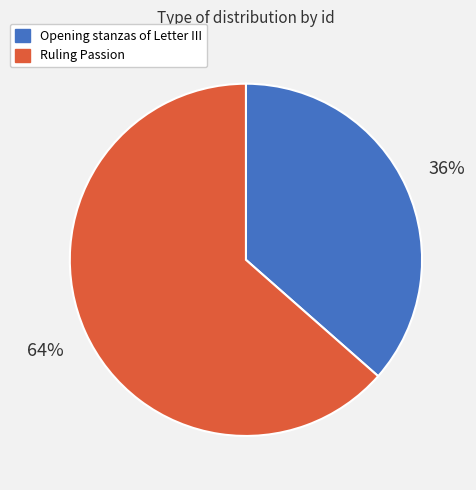

Rank the categories by value from highest to lowest.

Ruling Passion, Opening stanzas of Letter III